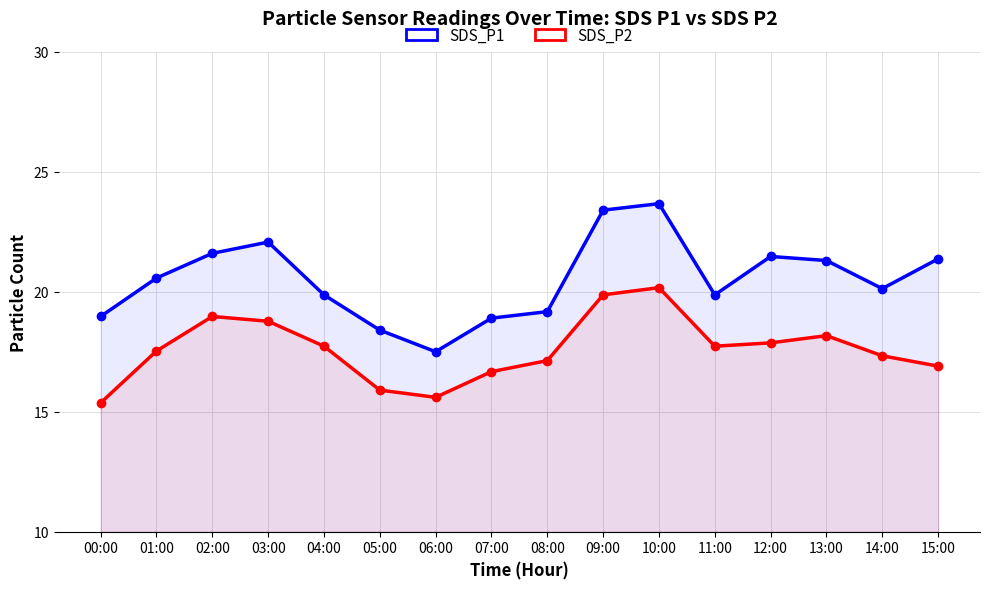

What is the difference between the highest and lowest values at 00:00?

3.6